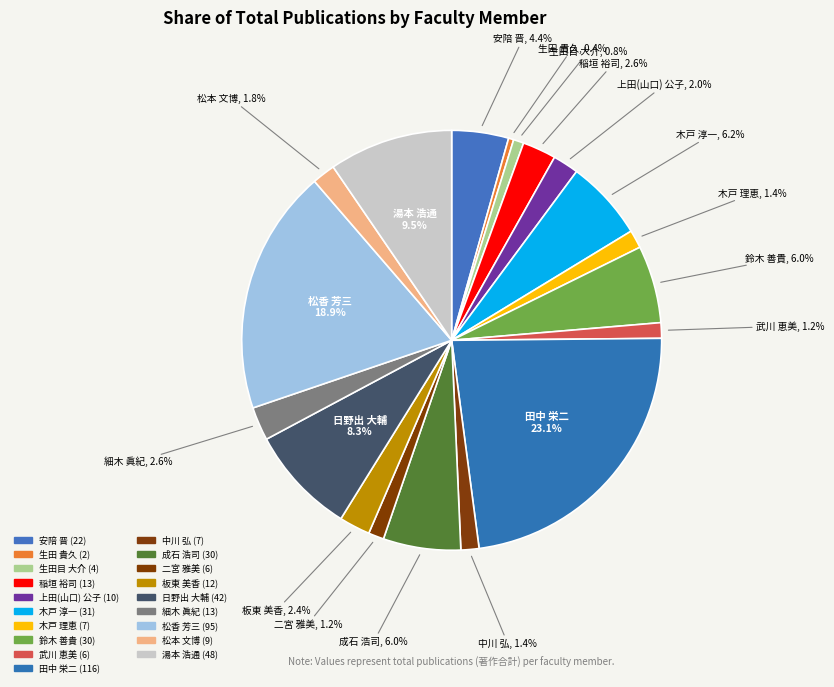

Which has a higher value, 成石 浩司 or 湯本 浩通?

湯本 浩通